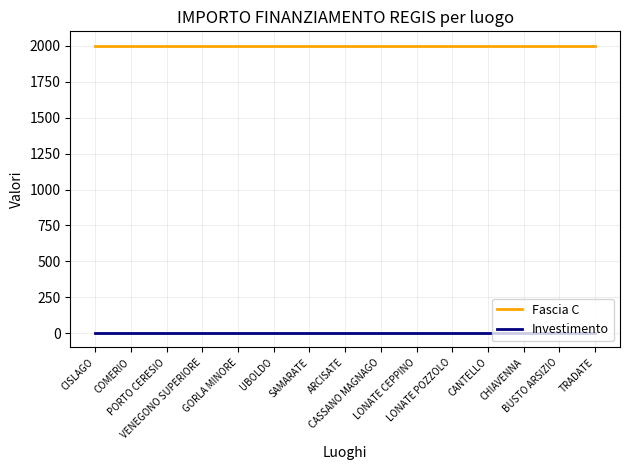

At how many categories does at least one series exceed 730?

15